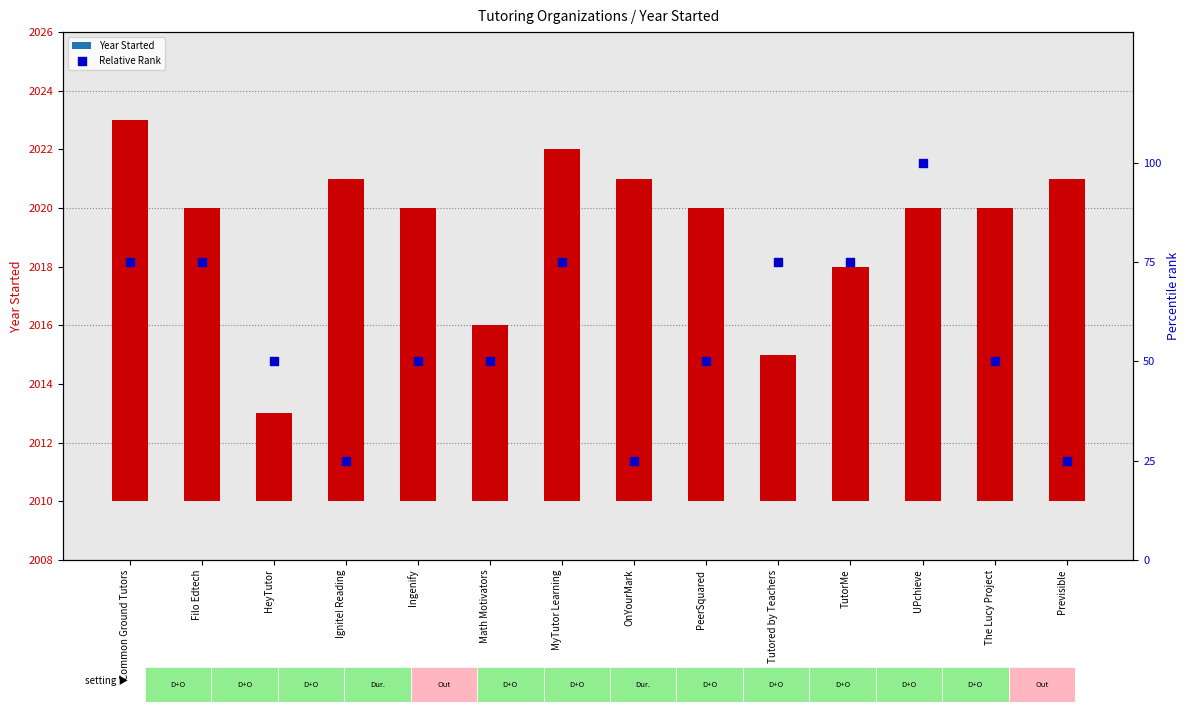

Which series has the widest spread of Y values?

Relative Rank